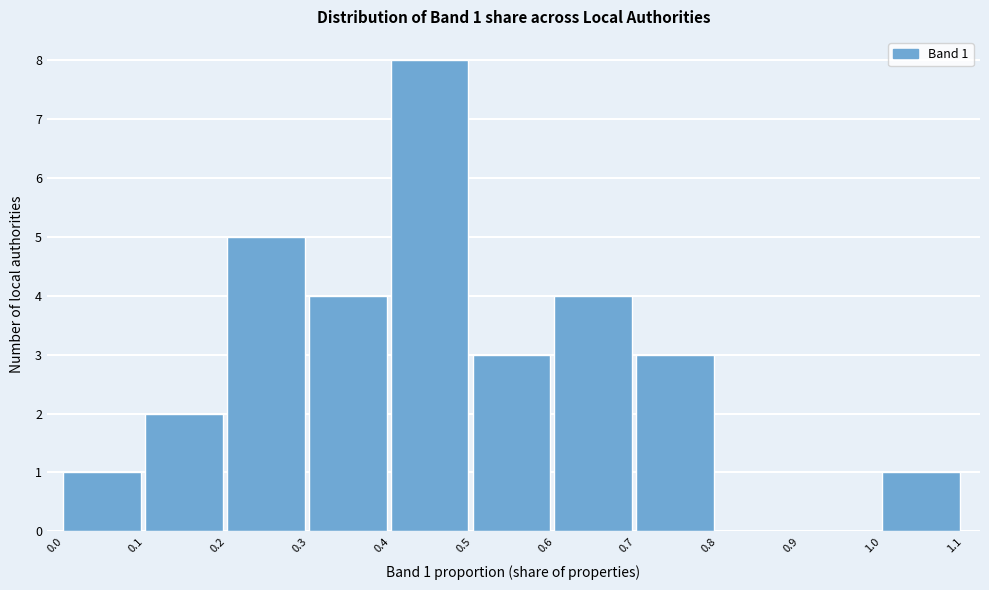

Which range on the x-axis has the tallest bar?

0.4 to 0.5